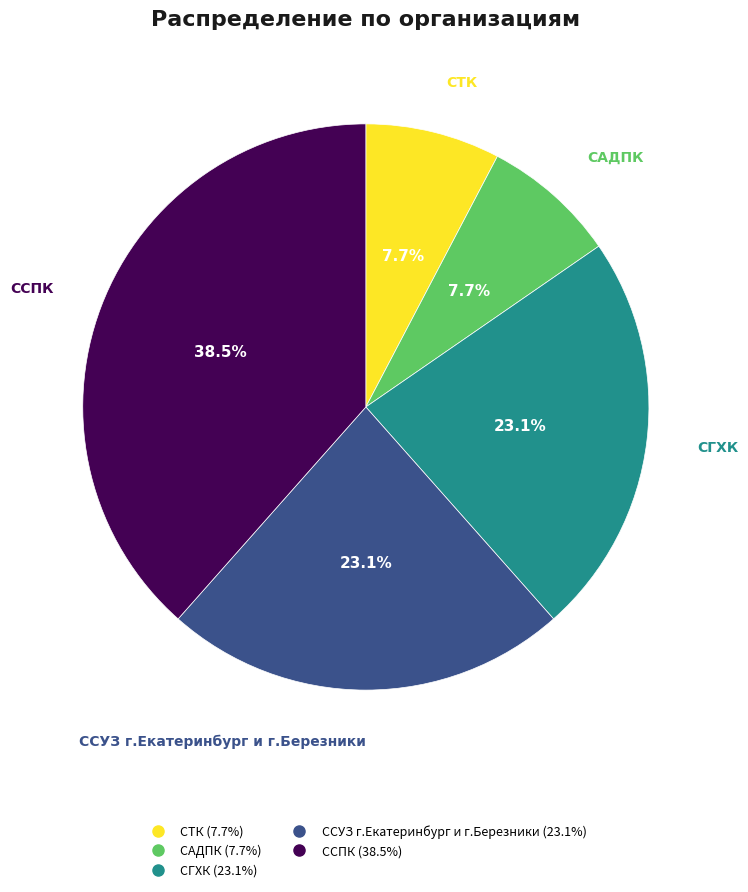

To the nearest percent, what is the average slice percentage?

20%